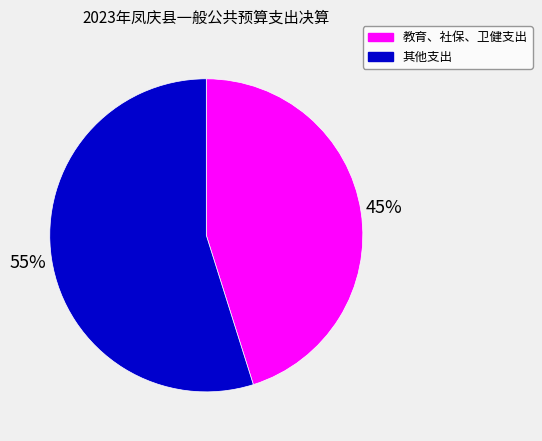

How many slices are in this pie chart?

2